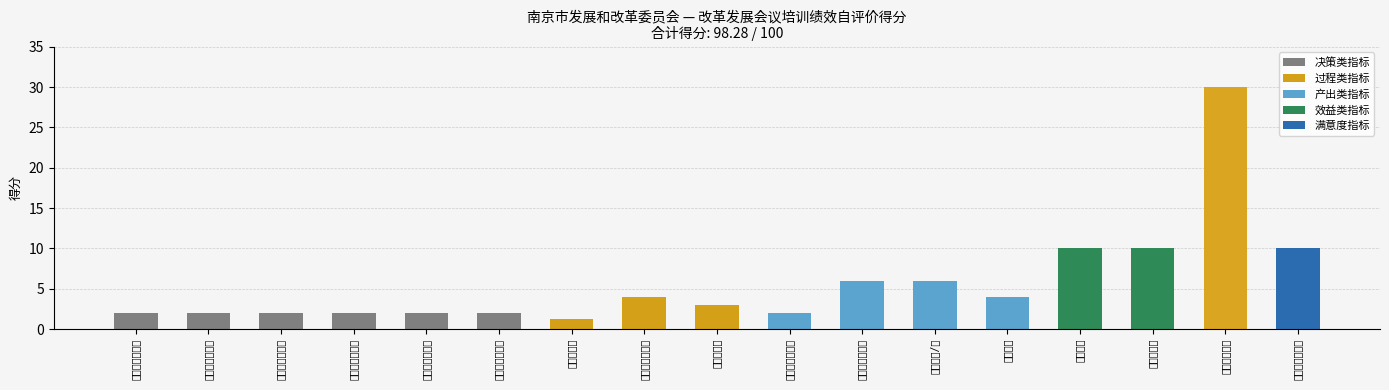

What is the difference between the values at 资金到位率 and 培训技能提升?

27.0